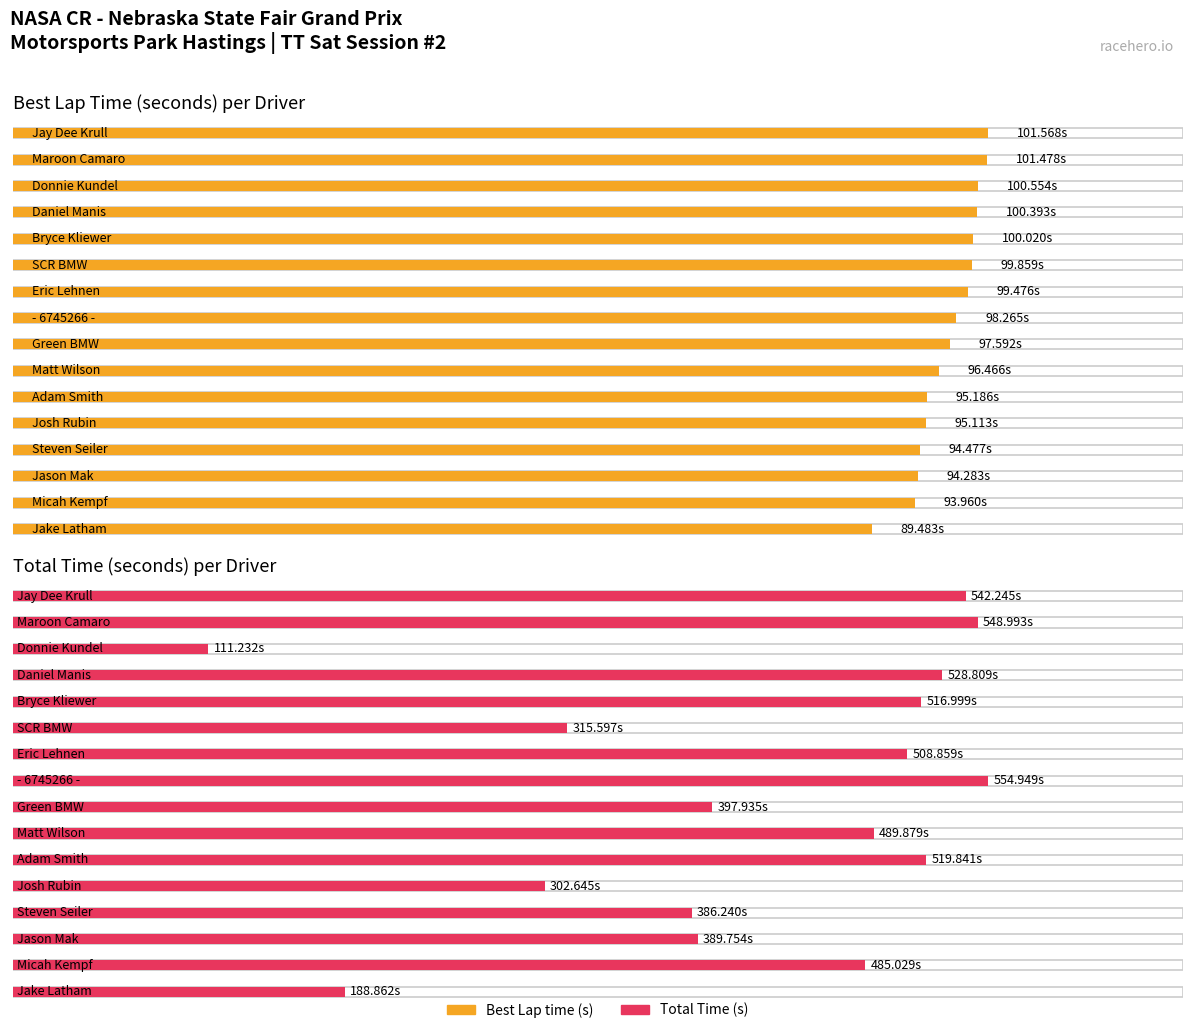

Rank the series by their maximum value, from highest to lowest.

Total Time, Best Lap time